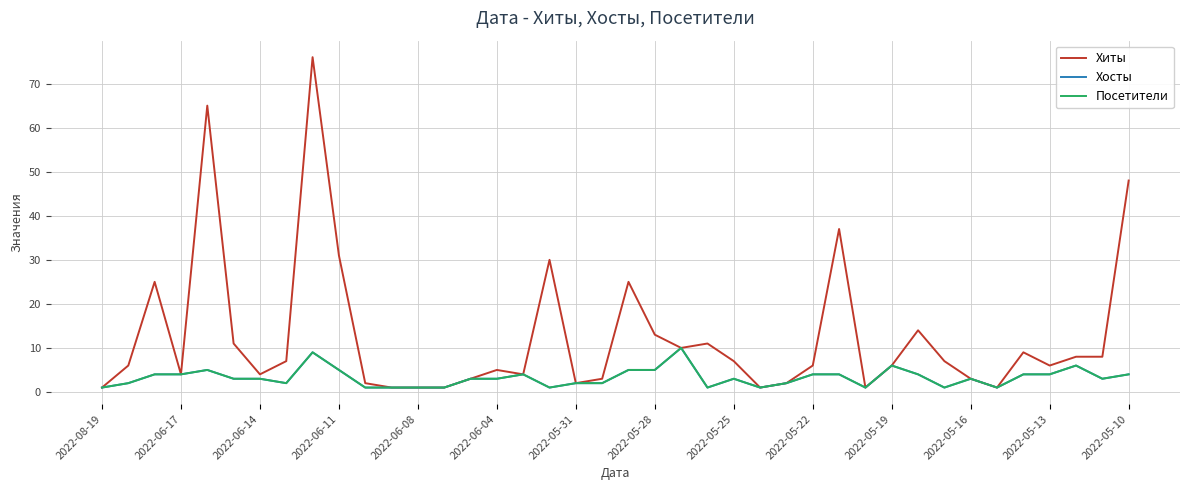

Reading left to right, what are all the values shown in this chart?

Хиты: 1	6	25	4	65	11	4	7	76	31	2	1	1	1	3	5	4	30	2	3	25	13	10	11	7	1	2	6	37	1	6	14	7	3	1	9	6	8	8	48
Хосты: 1	2	4	4	5	3	3	2	9	5	1	1	1	1	3	3	4	1	2	2	5	5	10	1	3	1	2	4	4	1	6	4	1	3	1	4	4	6	3	4
Посетители: 1	2	4	4	5	3	3	2	9	5	1	1	1	1	3	3	4	1	2	2	5	5	10	1	3	1	2	4	4	1	6	4	1	3	1	4	4	6	3	4